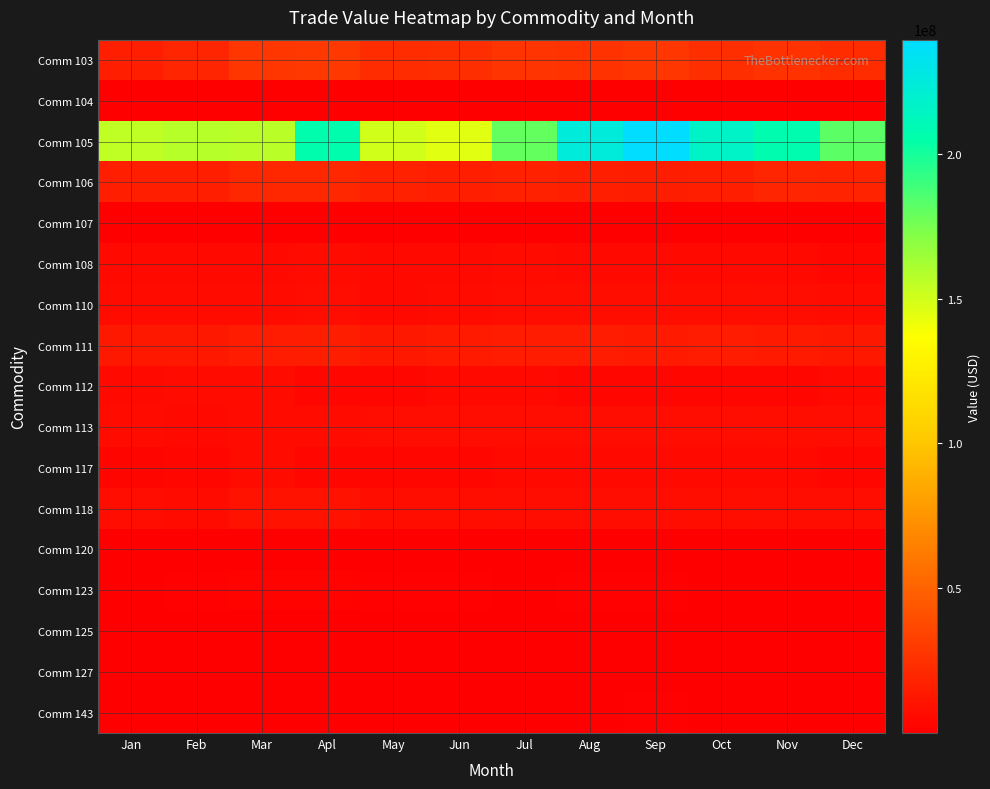

Which has a higher value, Sep or Jan?

Sep